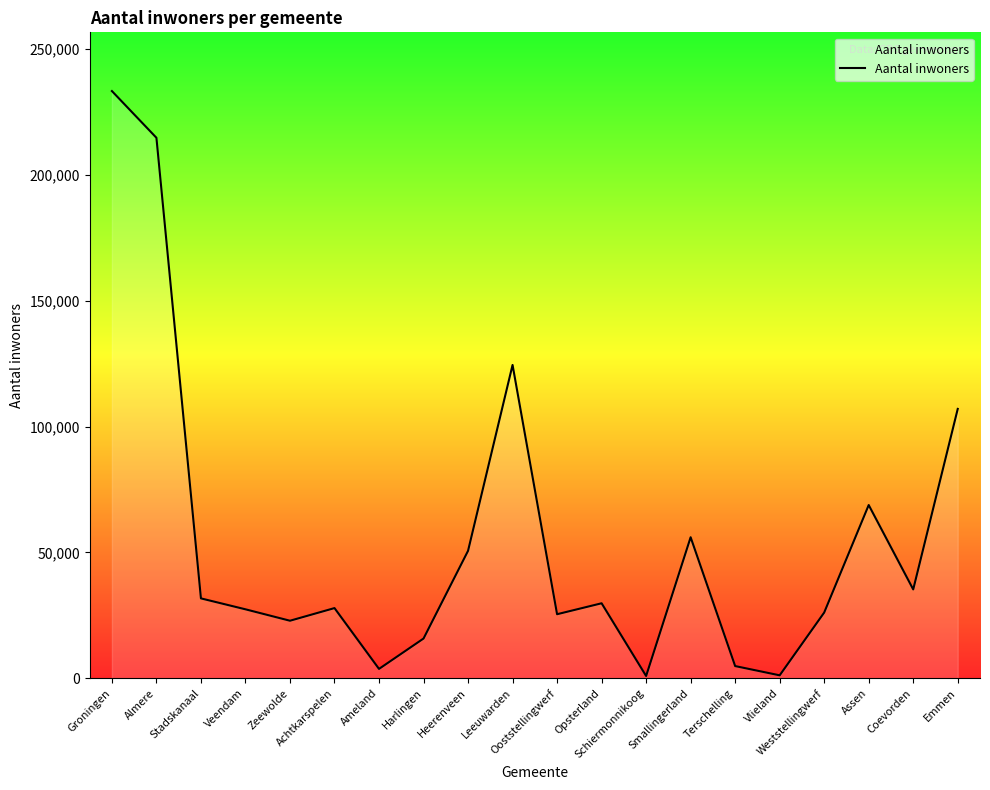

Which has a higher value, Schiermonnikoog or Coevorden?

Coevorden